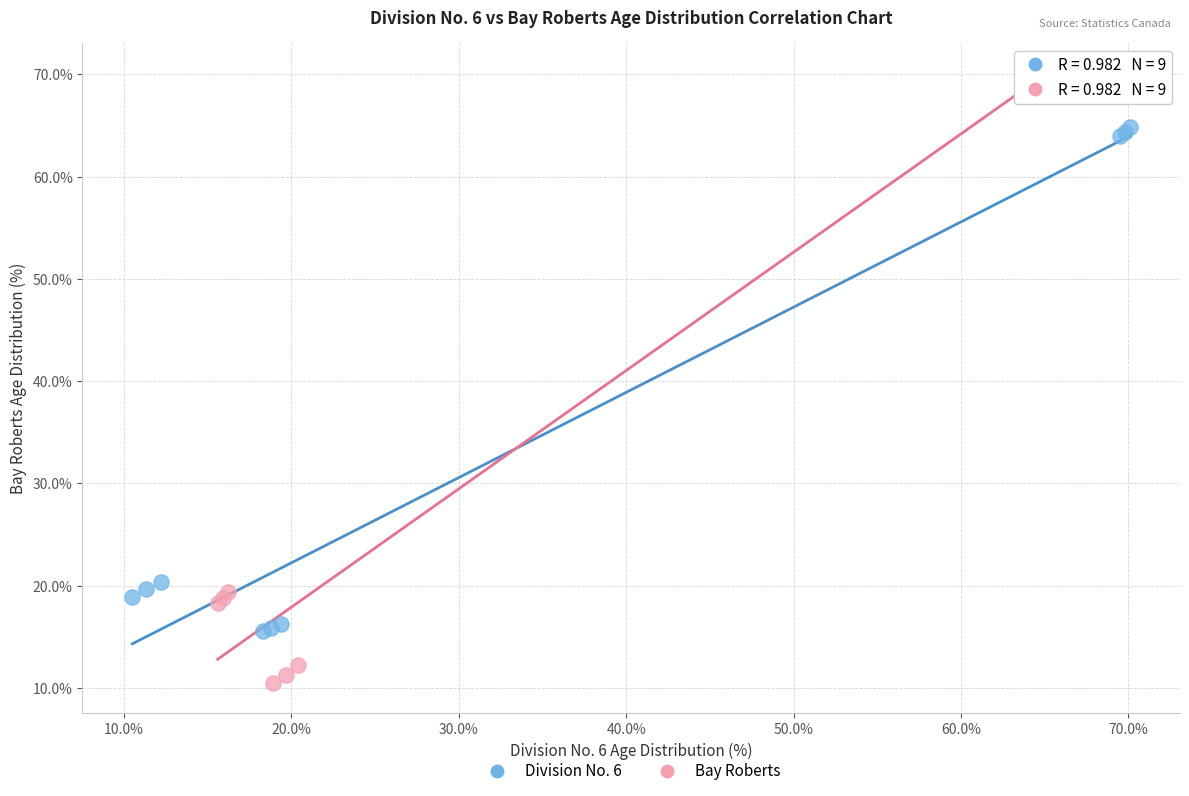

Which series contains the lowest Y value?

Bay Roberts